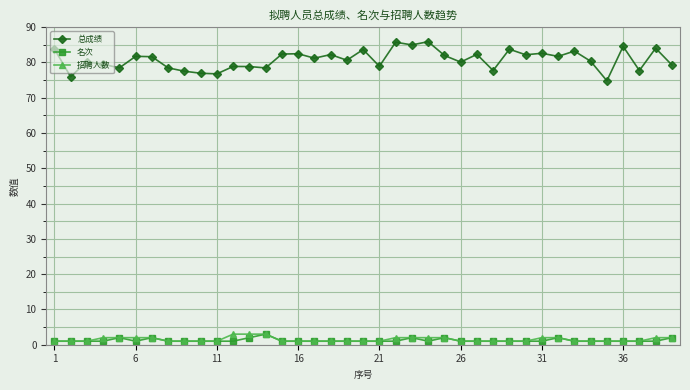

Which series has the widest spread of values?

总成绩